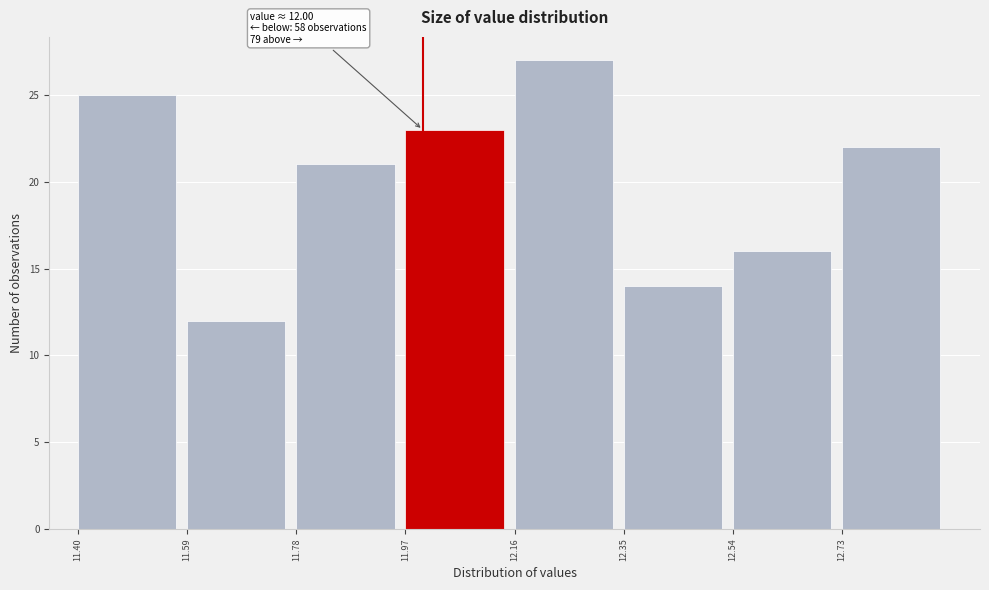

Which range on the x-axis has the tallest bar?

12.16 to 12.35